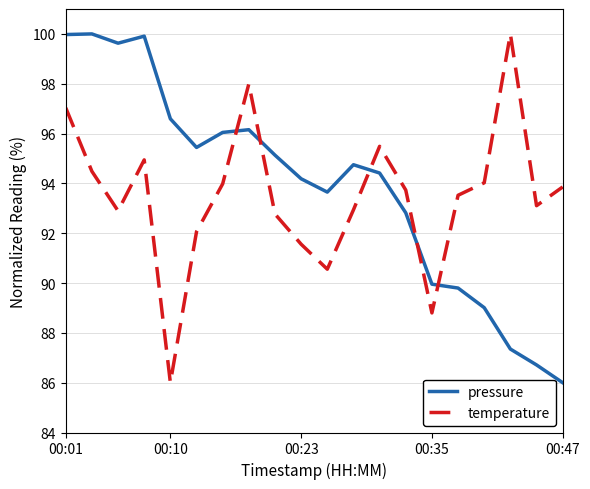

How many times do temperature and pressure cross each other?

5